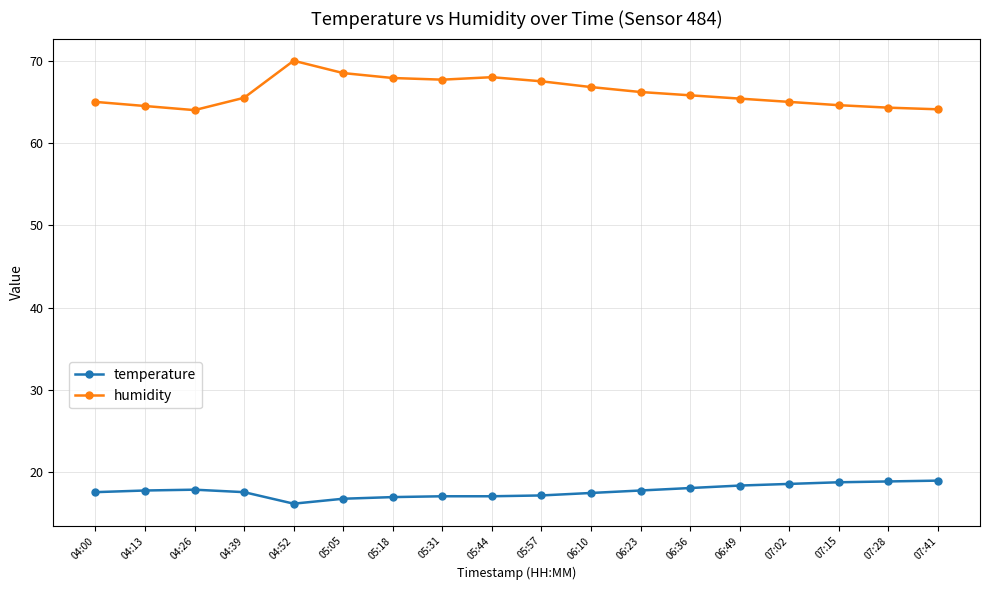

Where does the temperature series first go above 17?

04:00